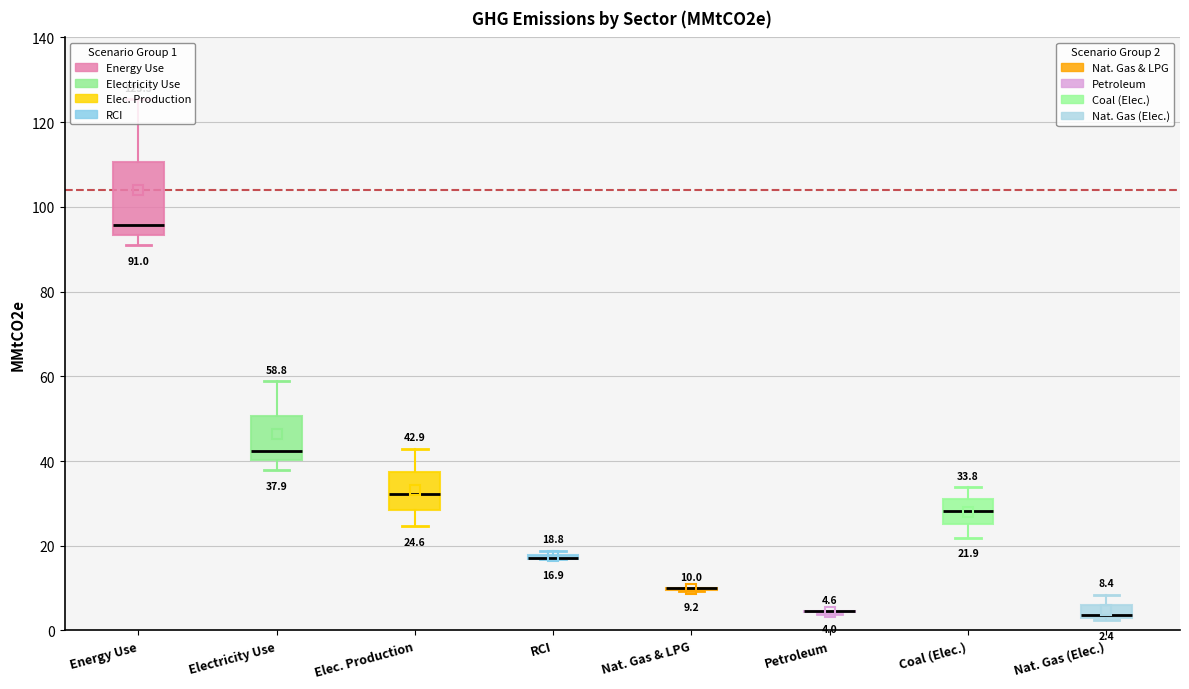

Which box is the tallest, from its lower edge to its upper edge?

Energy Use